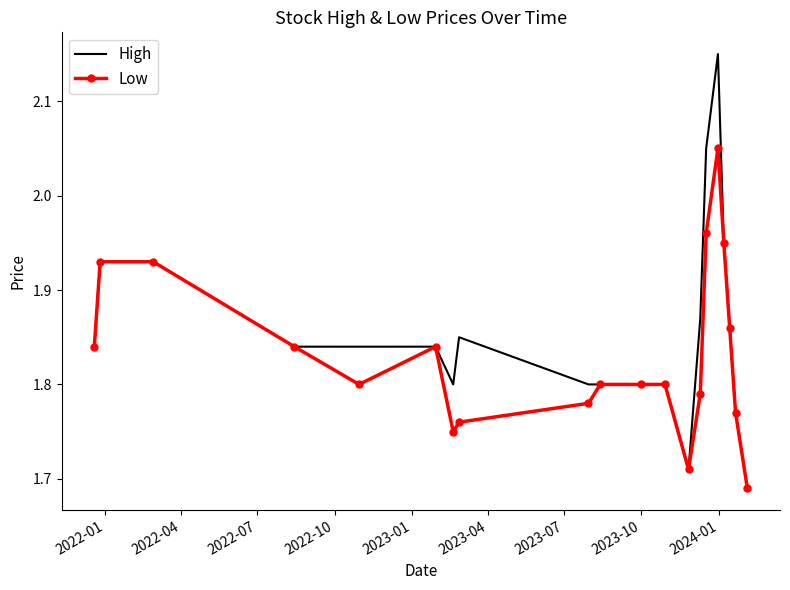

Which series has the largest total across all categories?

High